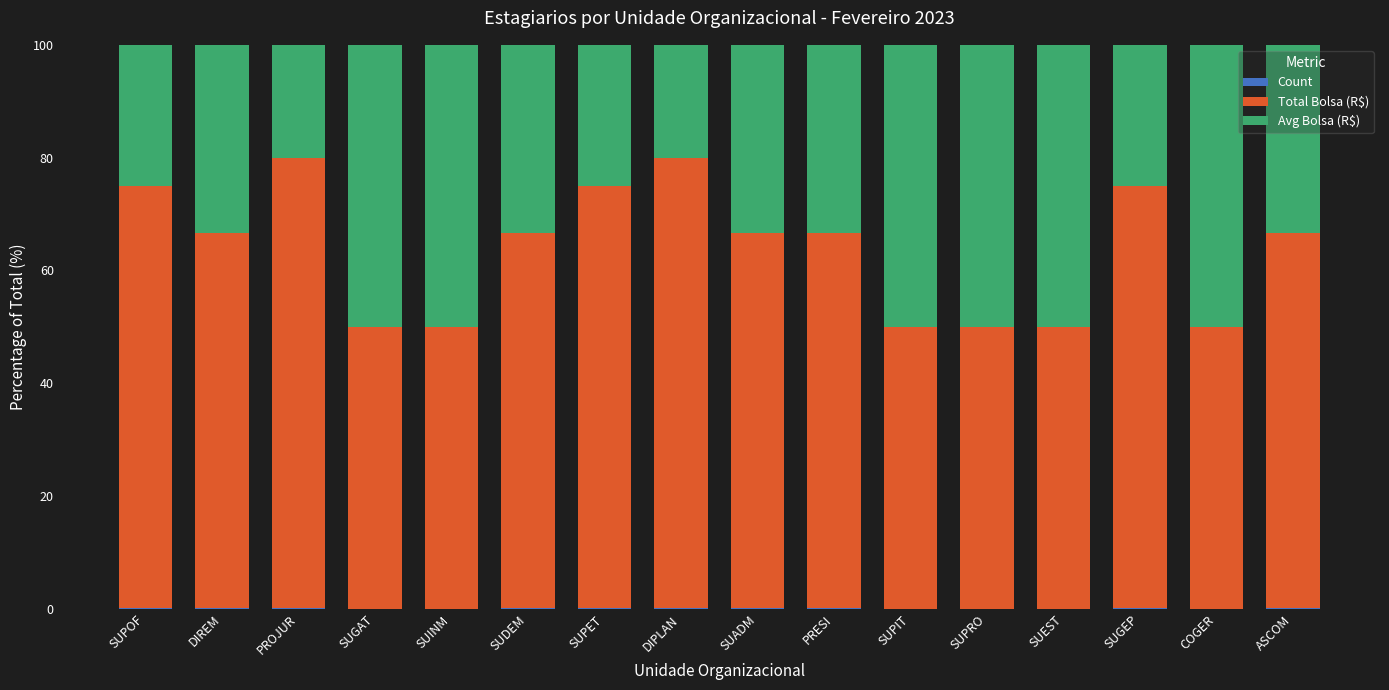

Rank the series by their average value, from highest to lowest.

Total Bolsa (R$), Avg Bolsa (R$), Count